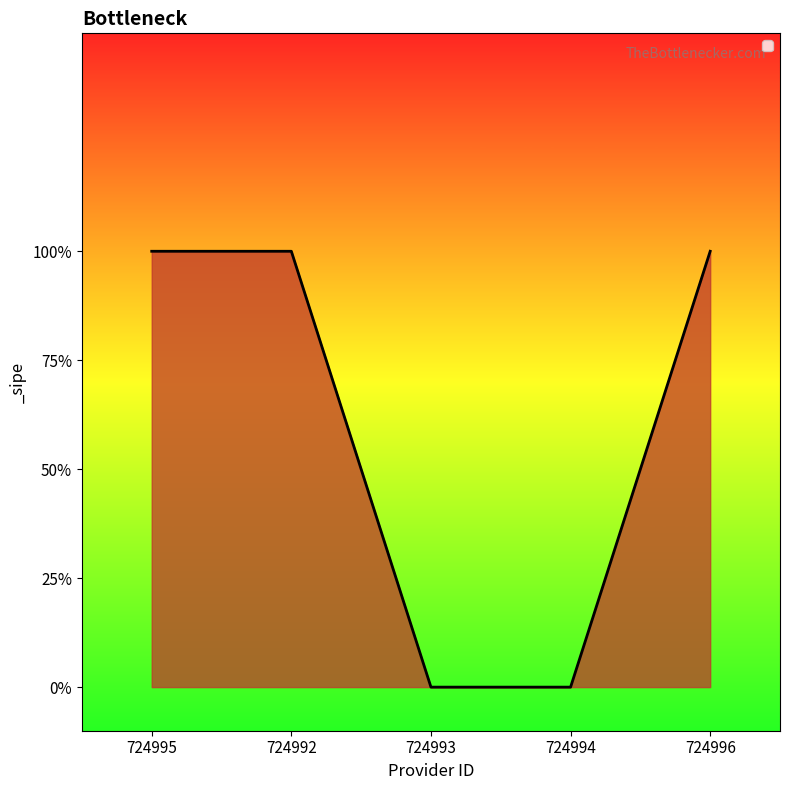

What is the sum of all values?

3